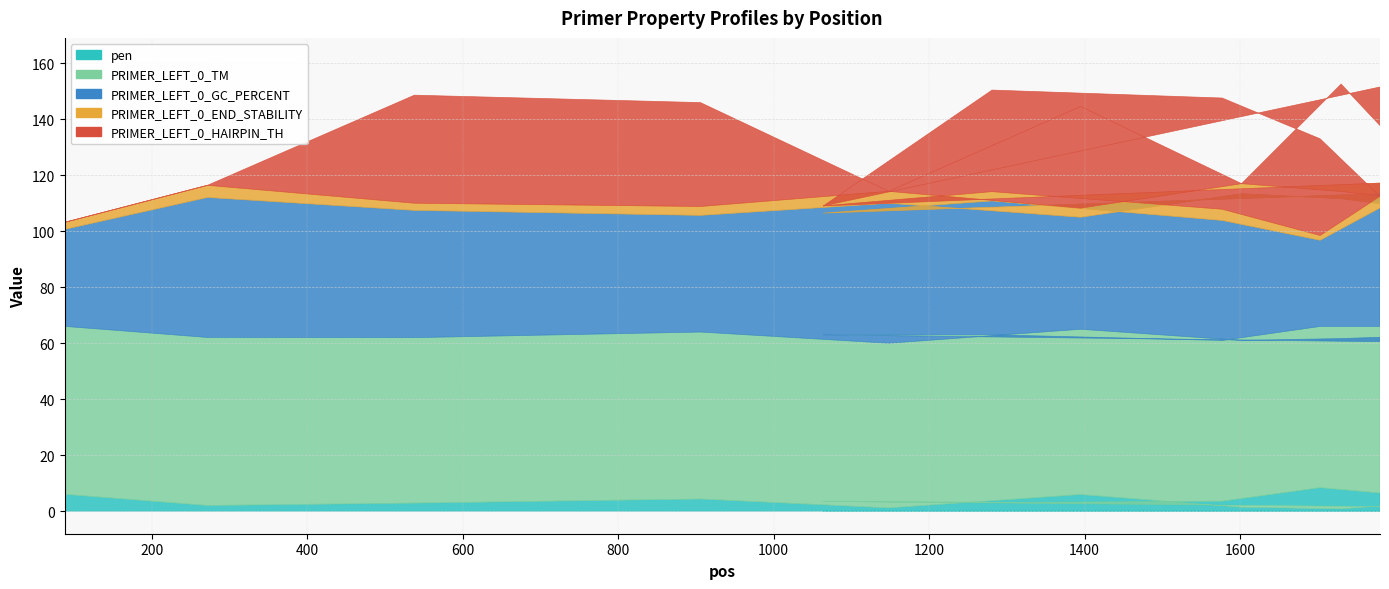

In PRIMER_LEFT_0_GC_PERCENT, how many points are lower than both neighbors (excluding endpoints)?

5